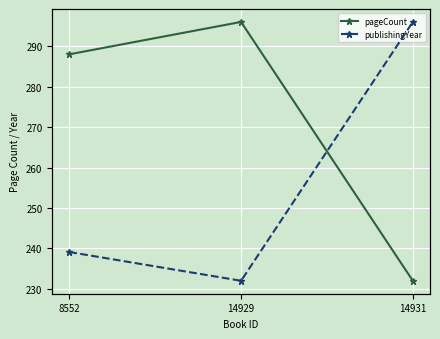

How many pageCount values are between 232 and 296?

3